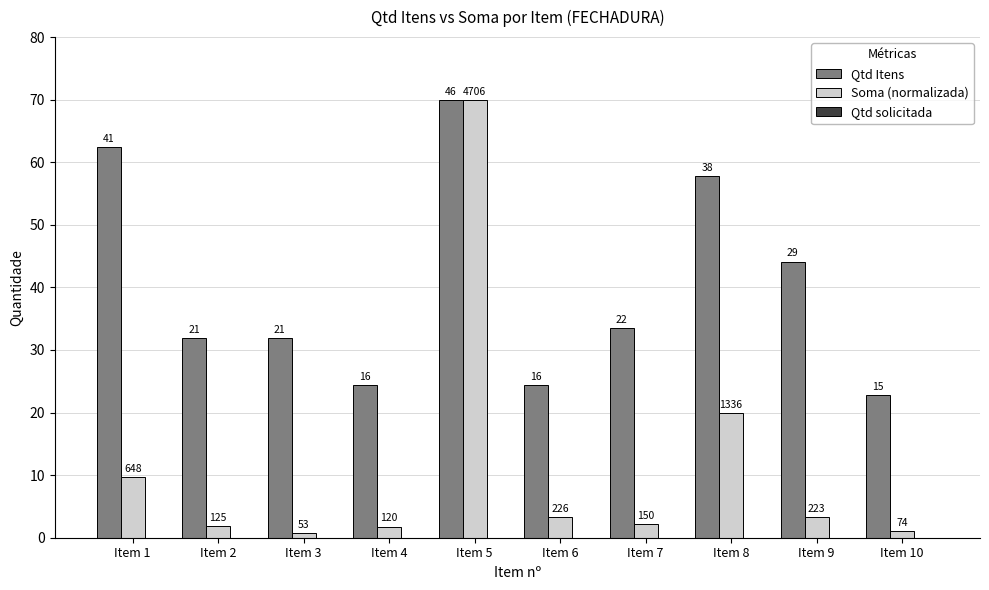

Does the chart contain stacked bars?

No